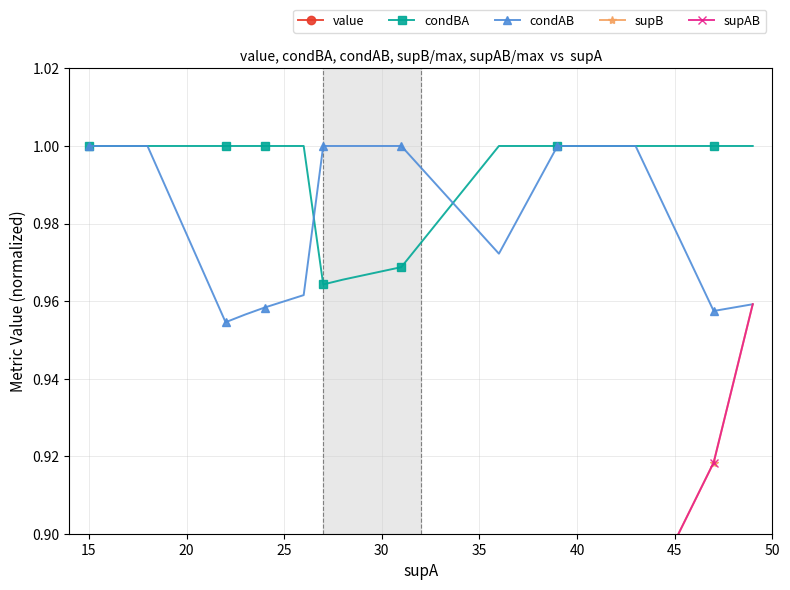

How many series are shown in this chart?

5